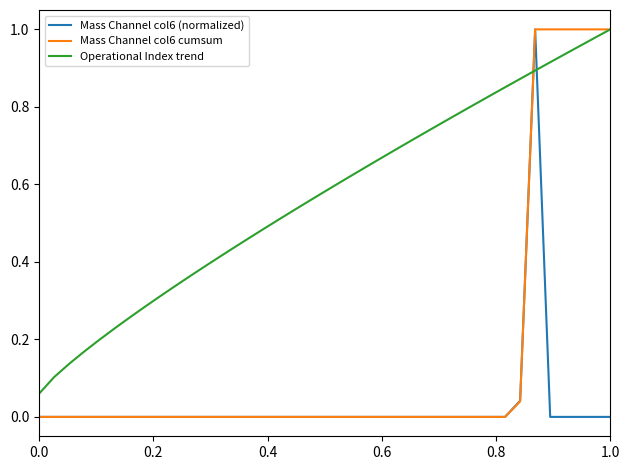

Rank the series by their average value, from highest to lowest.

Operational Index trend, Mass Channel col6 cumsum, Mass Channel col6 (normalized)